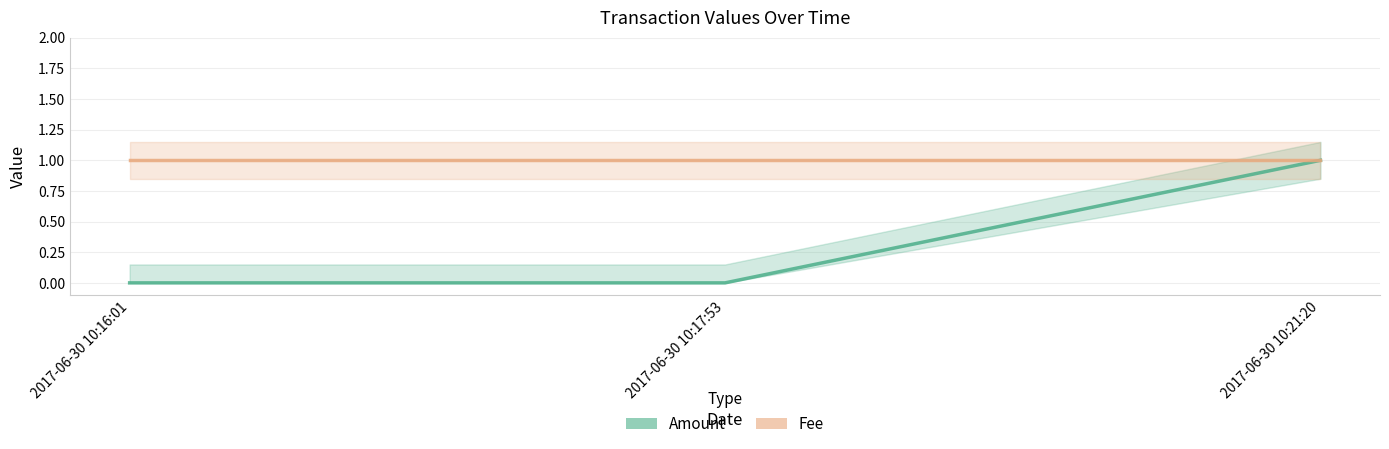

At 2017-06-30 10:17:53, list the series in order from smallest to largest.

Amount, Fee